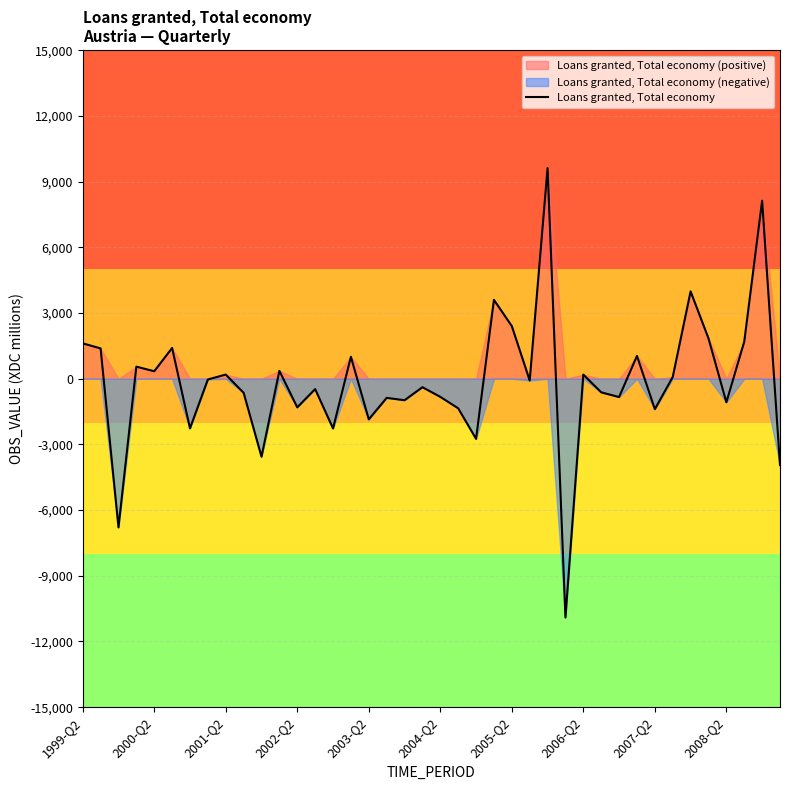

What is the lowest value of the Loans granted, Total economy series?

-10905